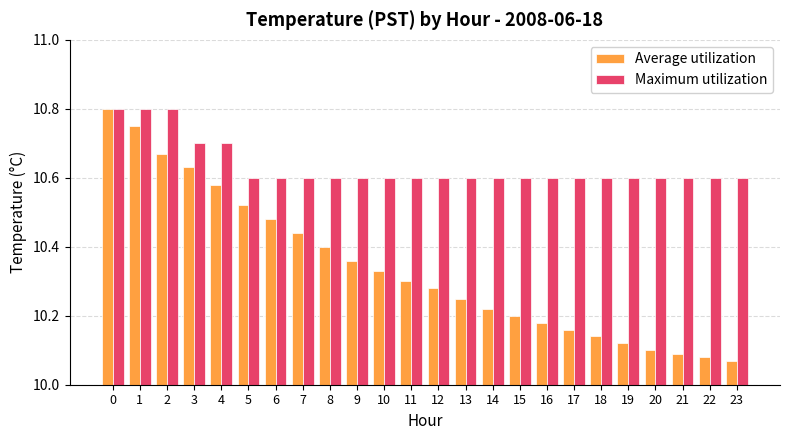

Which series changed the most between 5 and 13?

Average utilization